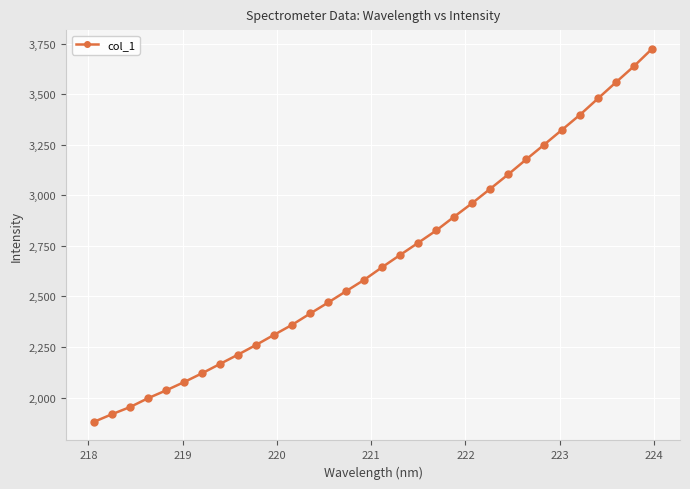

What is the difference between the second highest and minimum values?

1758.7